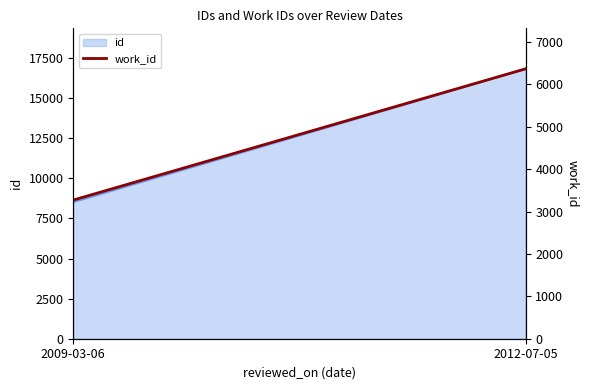

Reading right to left, what are all the values shown in this chart?

2012-07-05=6366	2009-03-06=3271